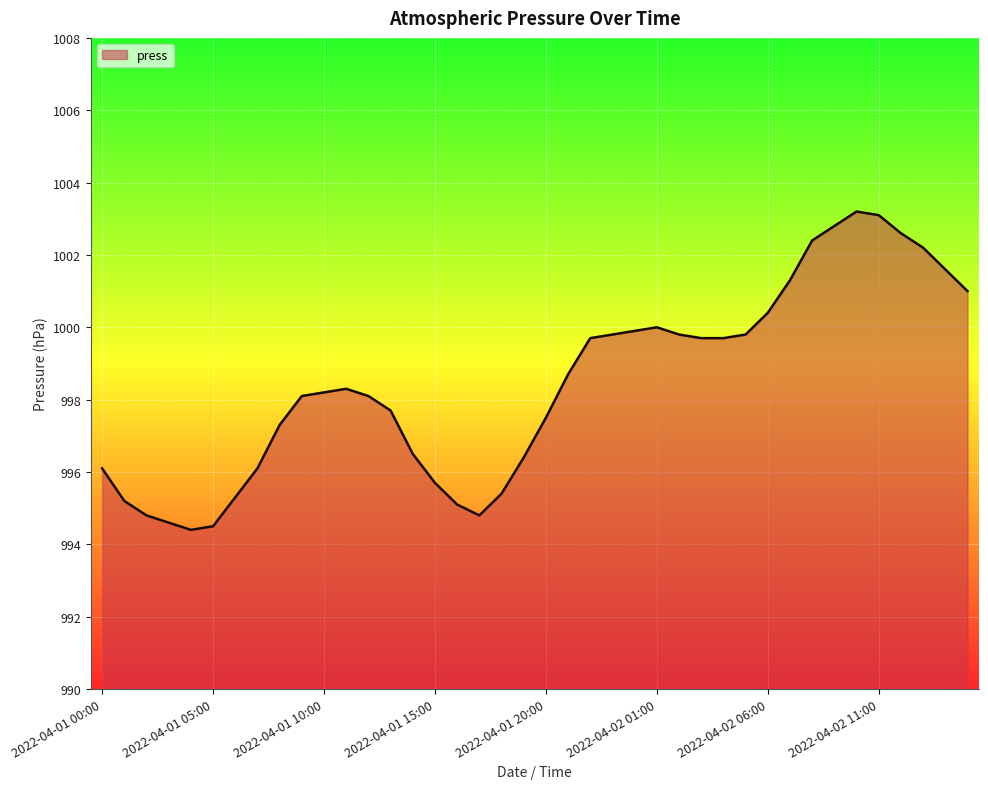

What is the difference between the maximum and minimum values?

8.8